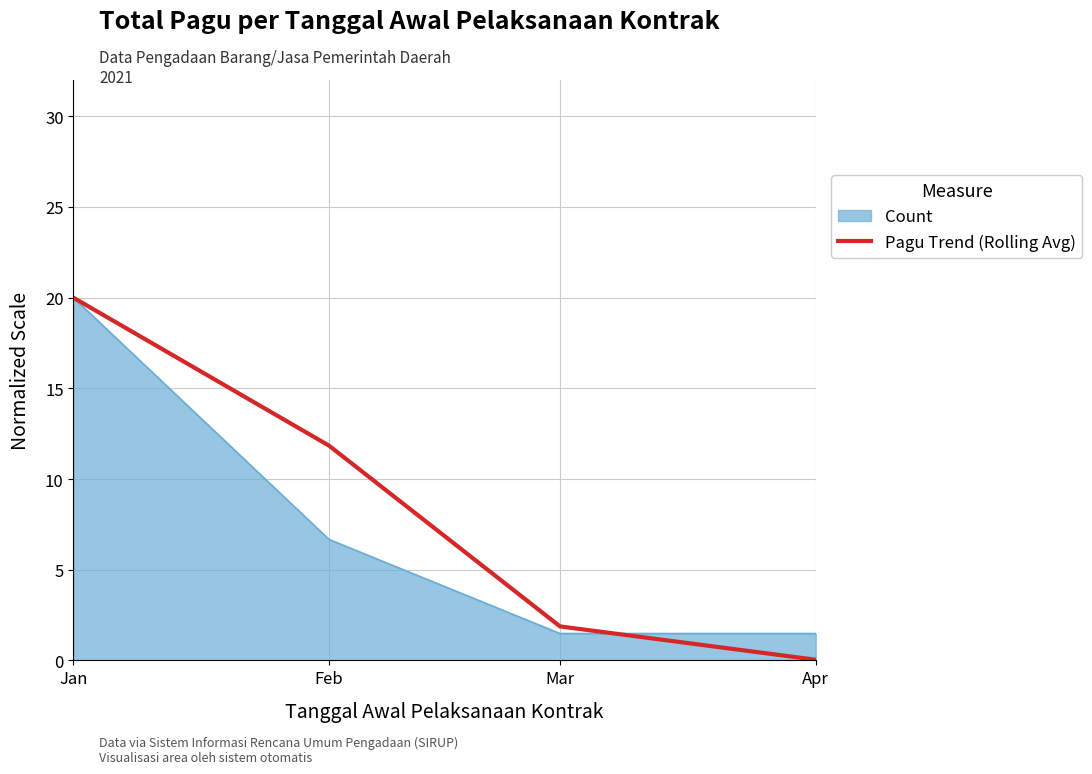

How many values in the Pagu Trend (Rolling Avg) series are below 11?

2